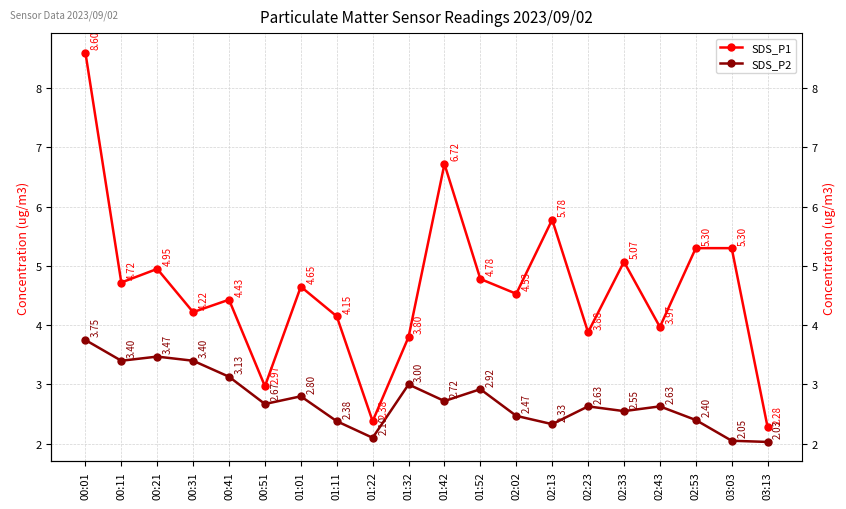

At 01:52, list the series in order from largest to smallest.

SDS_P1, SDS_P2